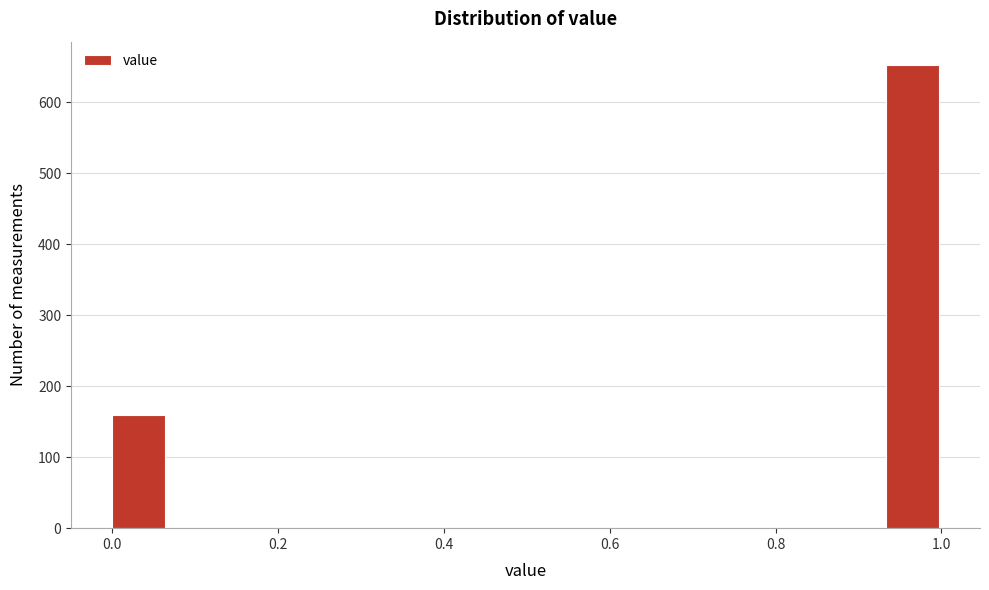

Read against the x-axis, roughly where is the centre of the tallest bar?

0.96